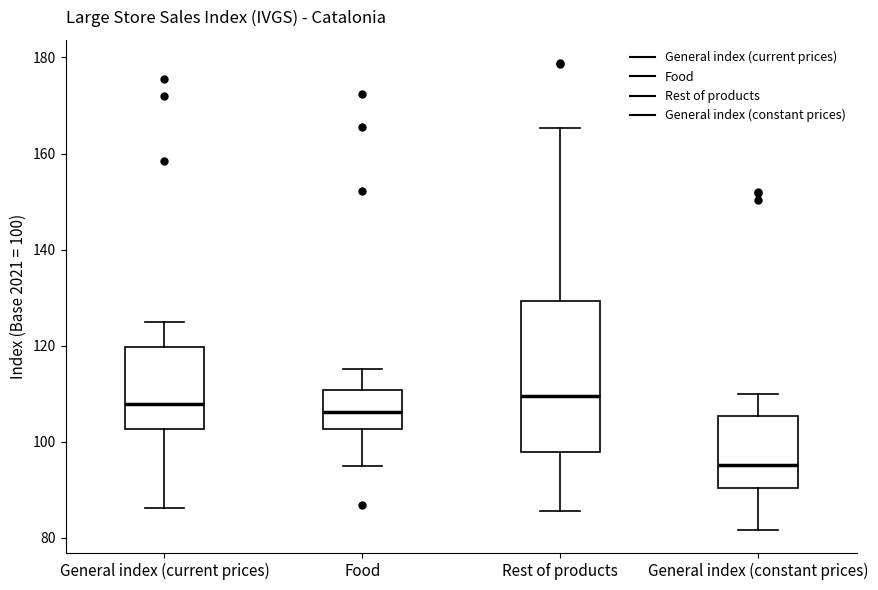

Which box is the tallest, from its lower edge to its upper edge?

Rest of products